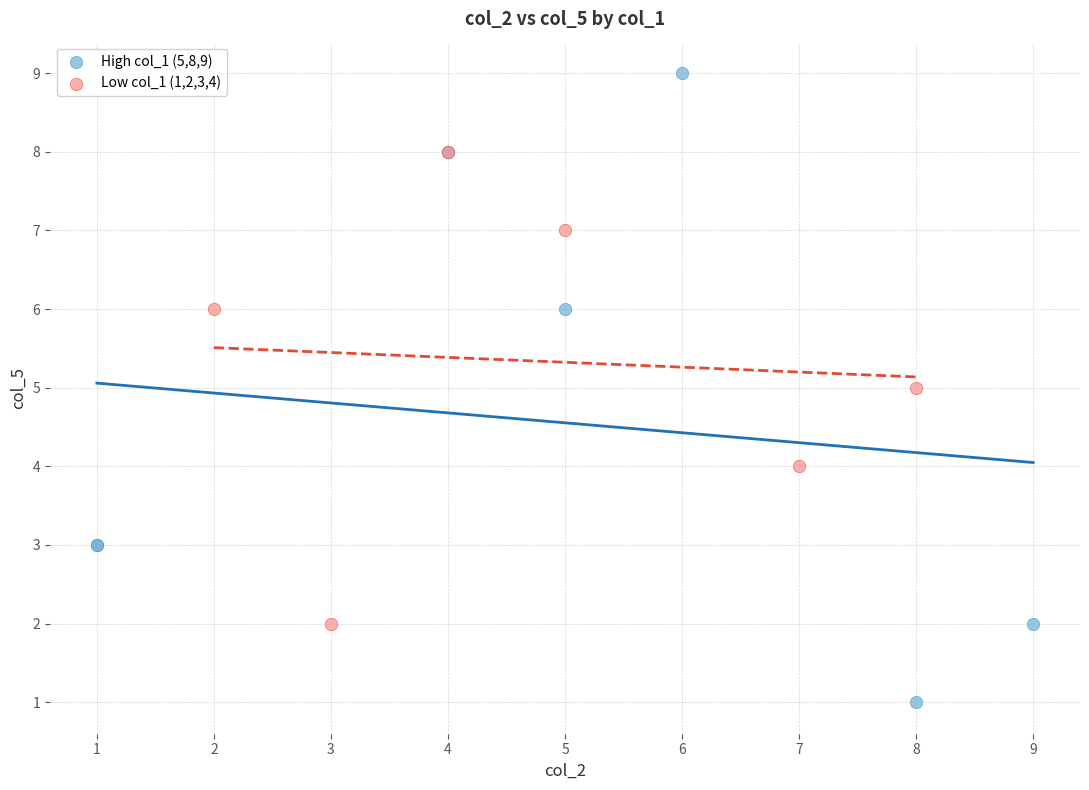

Which series has the widest spread of Y values?

High col_1 (5,8,9)